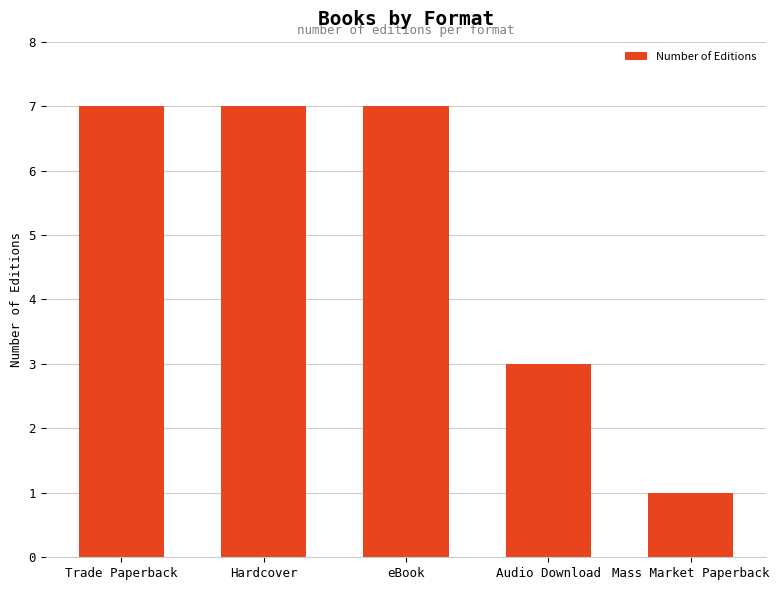

How many data points does each series have?

5